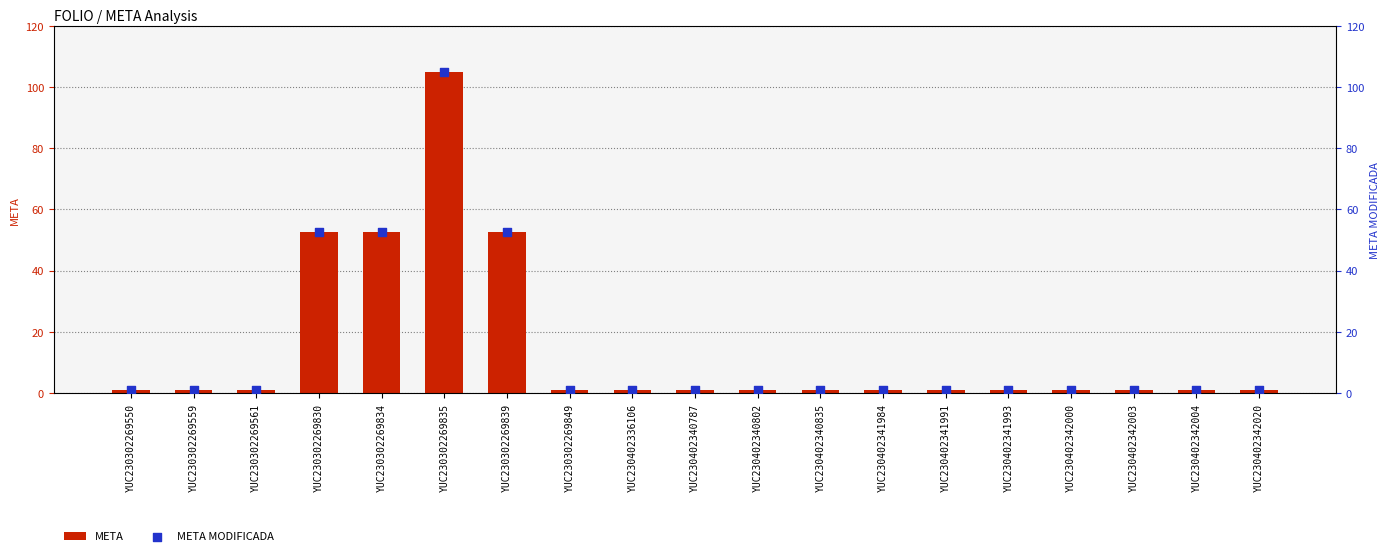

Which series has the largest total across all categories?

META